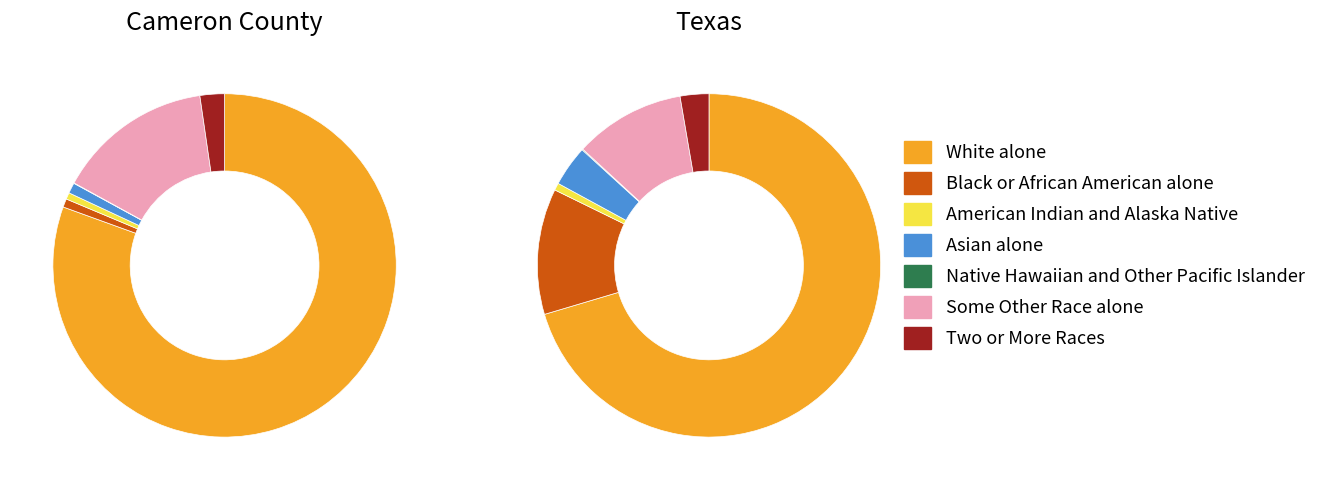

Count the number of slices in the pie.

7